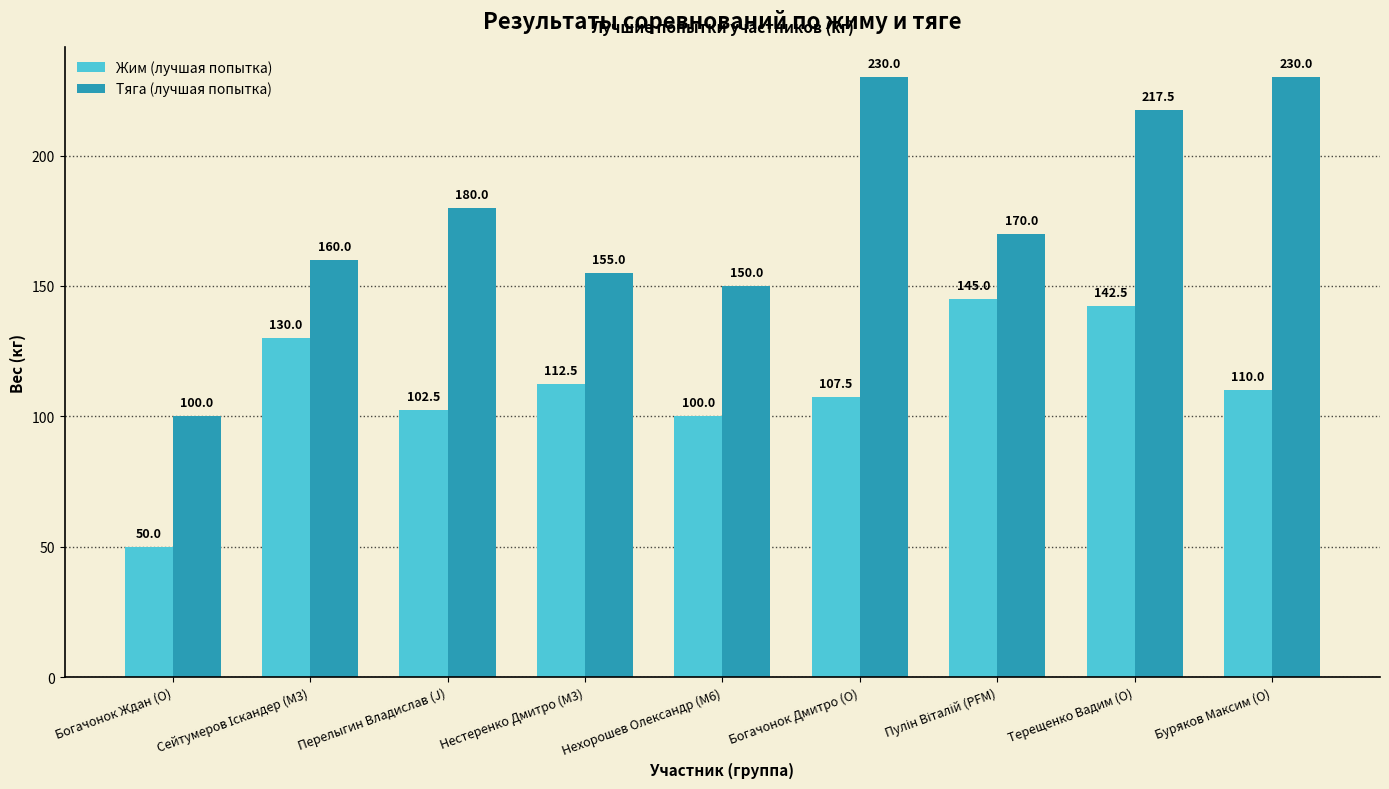

What are all the series names shown in the legend?

Жим (лучшая попытка), Тяга (лучшая попытка)